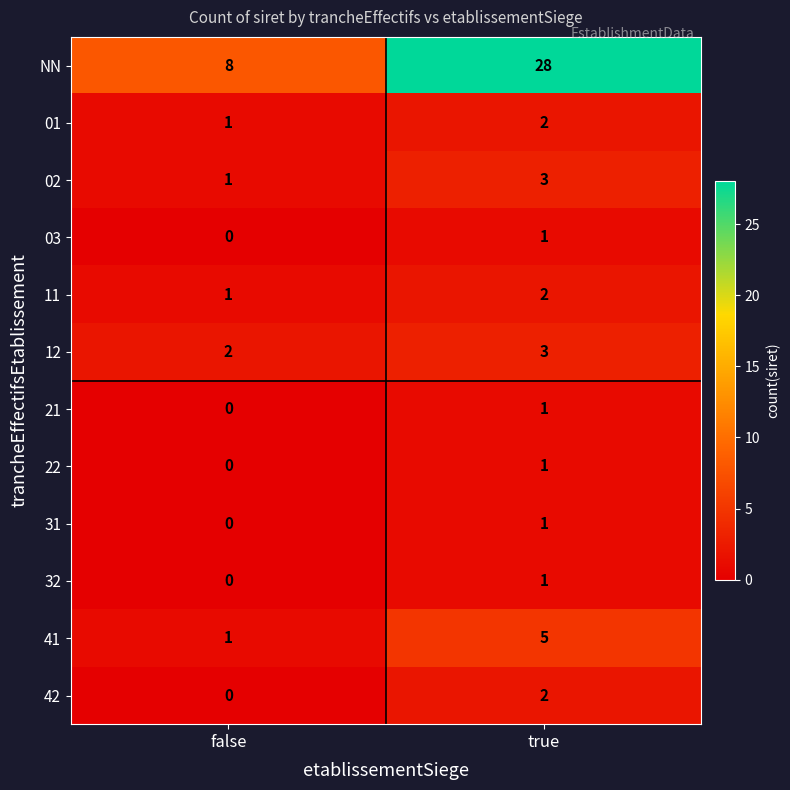

What is the difference between the highest and lowest values at false?

8